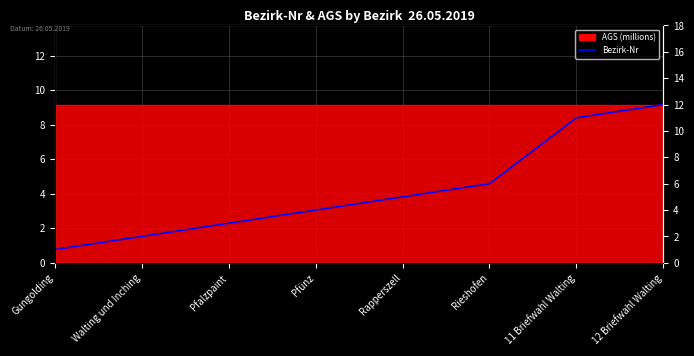

The chart shows a value of 3 at Pfünz. True or false?

False